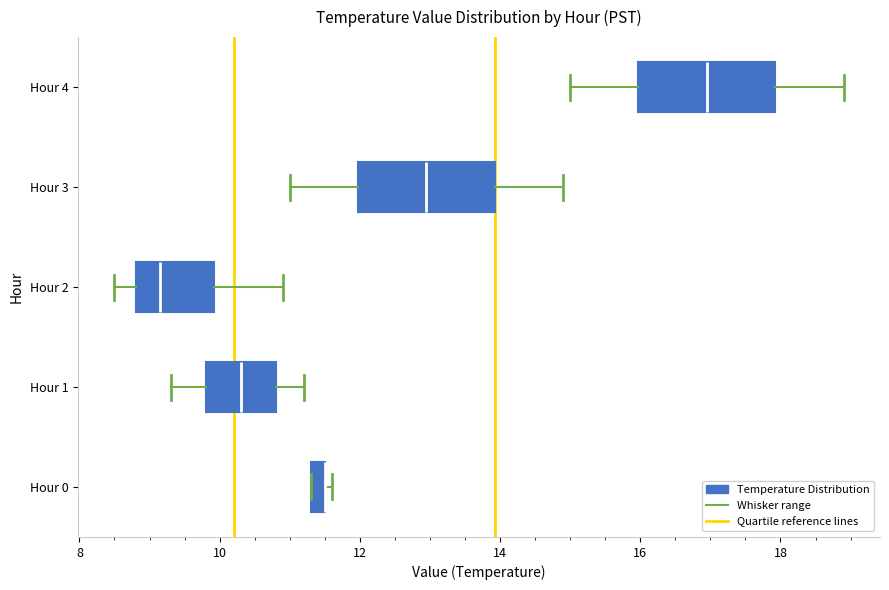

Where is the right edge of the box for Hour 3 on the x-axis? The values are not printed on the chart, so give them approximately, as read against the axis.

14.0